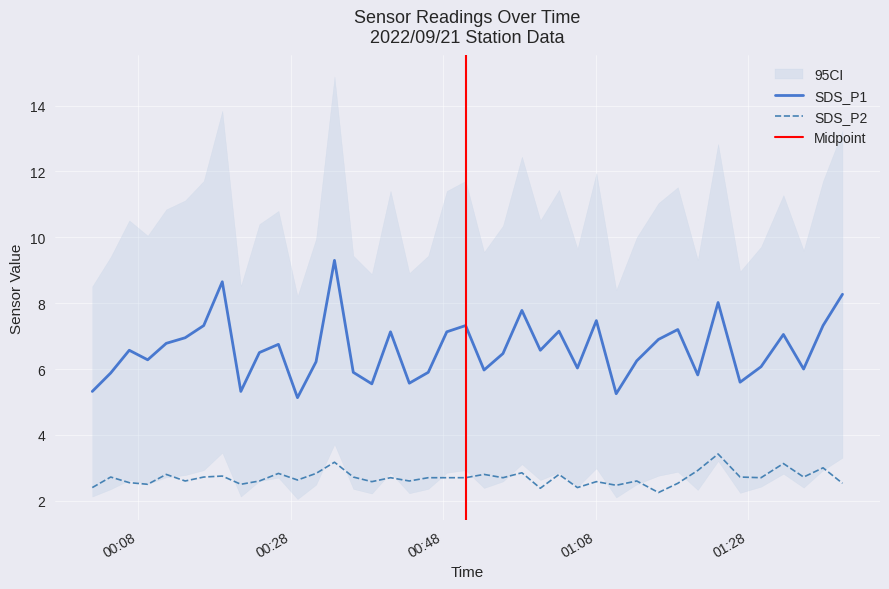

What is the sum of all SDS_P1 values?

264.7